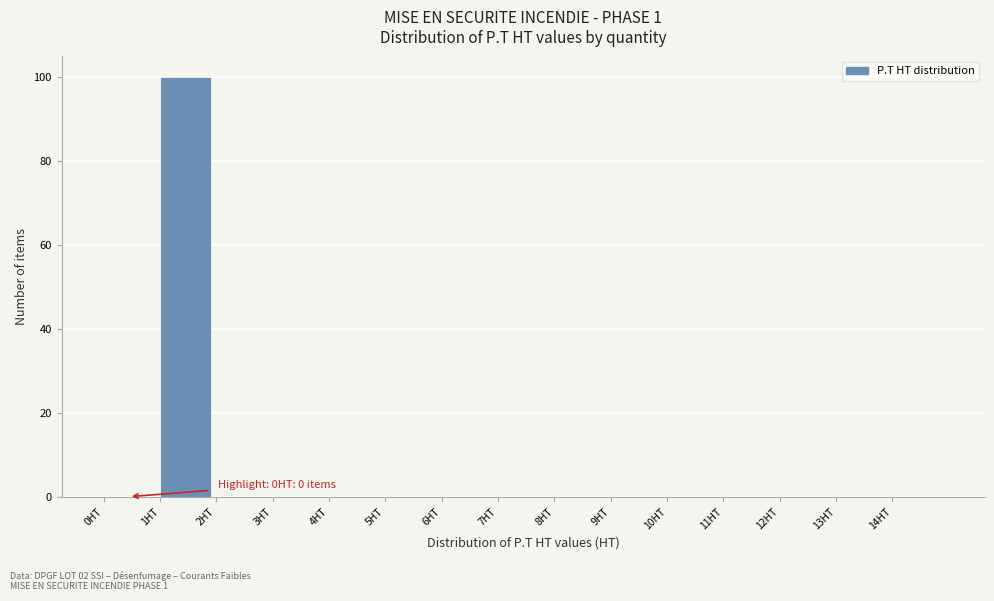

Over which range of the x-axis is the bar tallest?

1 to 2